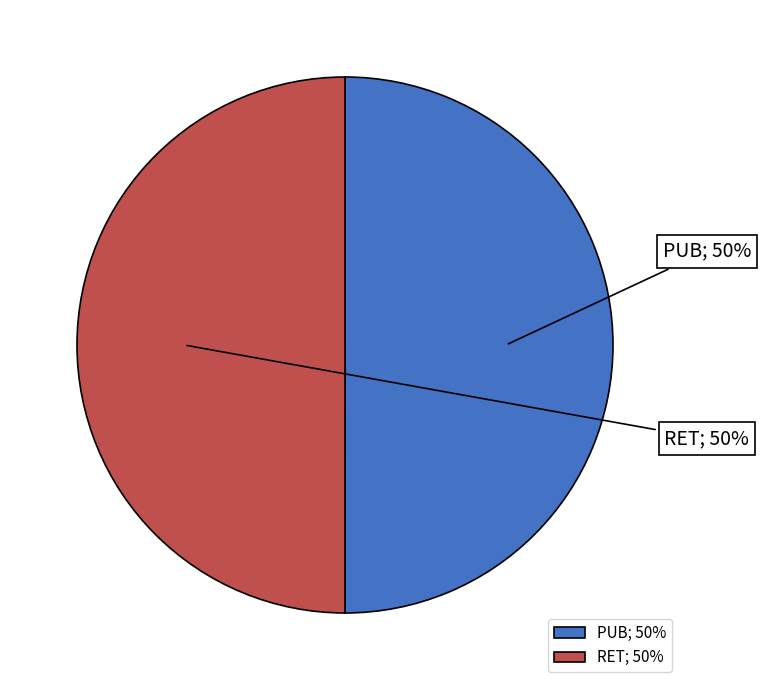

To the nearest percent, what is the average slice percentage?

50%